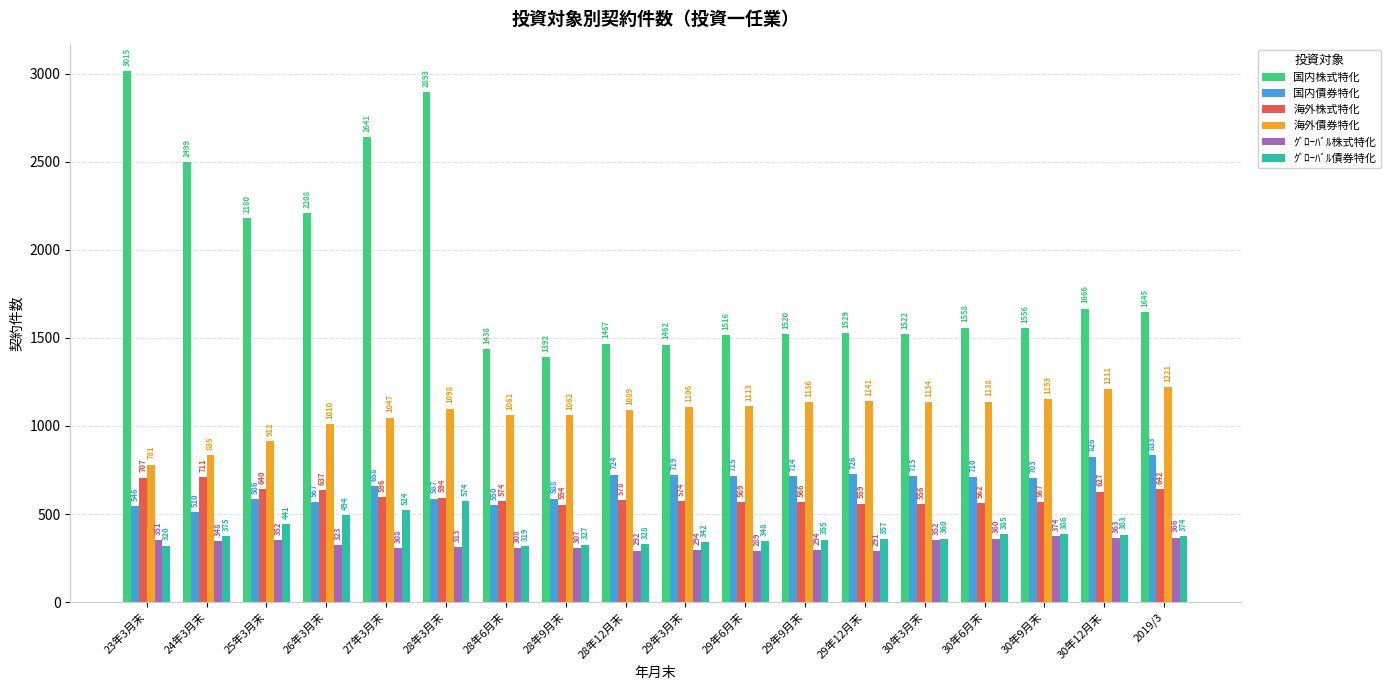

Which series has the largest range (max minus min)?

国内株式特化